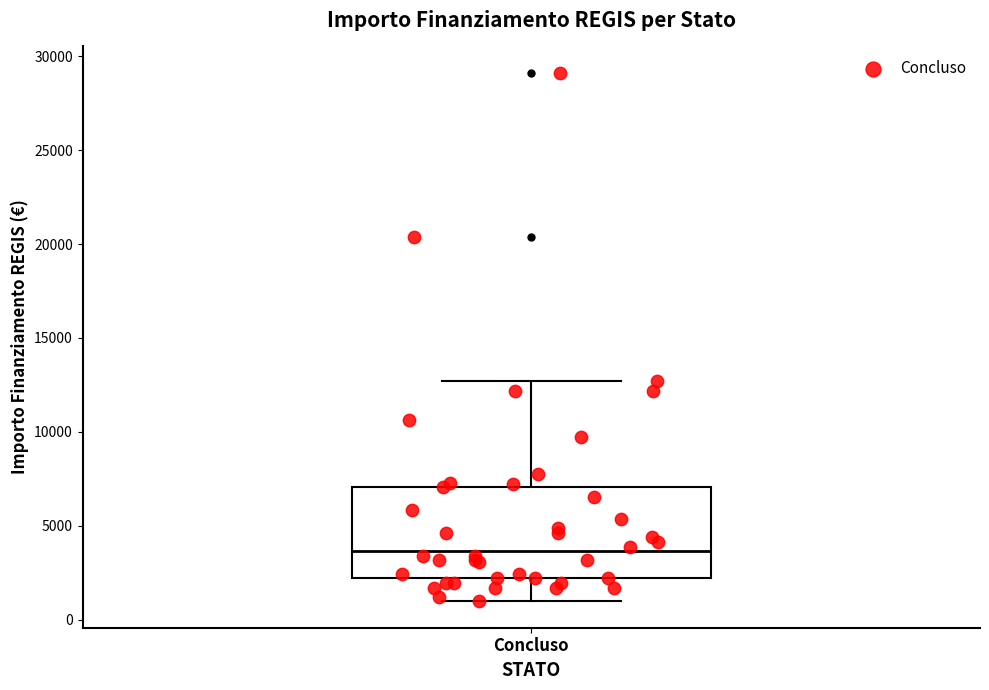

Transcribe this box plot: give where the median line is, the range the box spans, and where the two whiskers end, as read against the y-axis. The values are not printed on the chart, so give them approximately, as read against the axis.

median 3500, box 2000 to 7000, whiskers 1000 to 12500